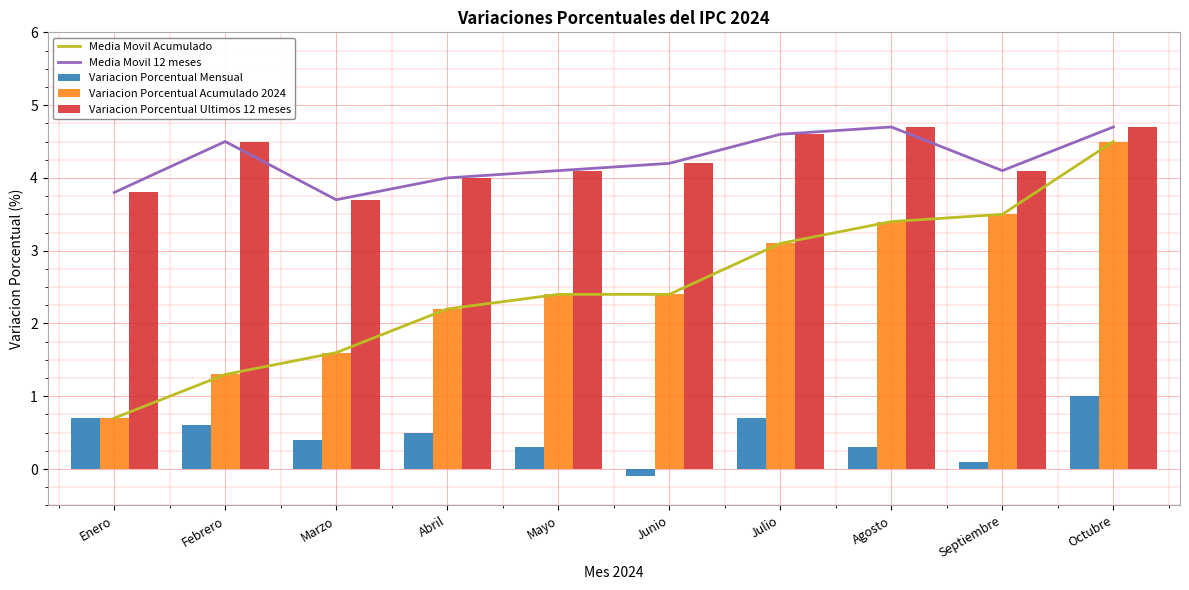

Does the chart contain any negative values?

Yes